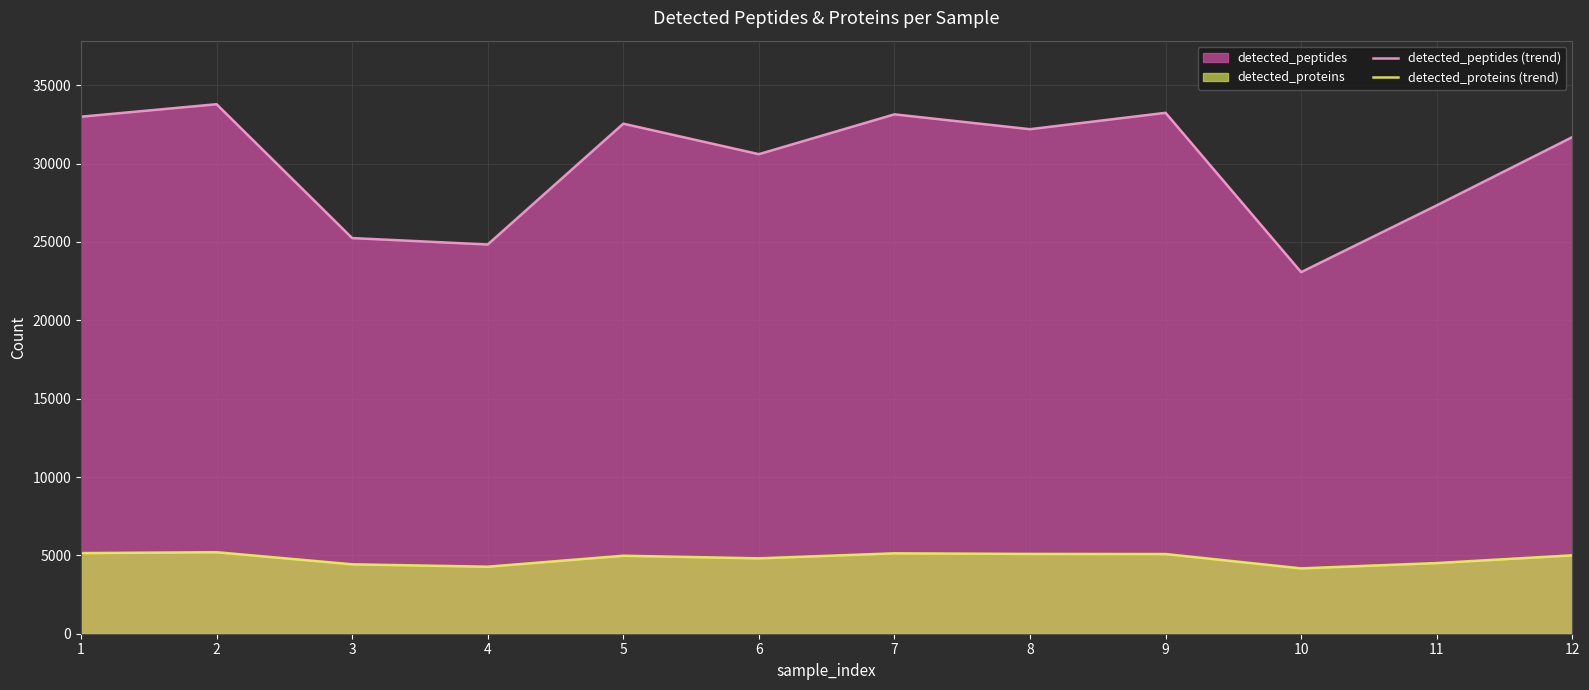

List the series in order of their overall mean, lowest first.

detected_proteins (trend), detected_peptides (trend)